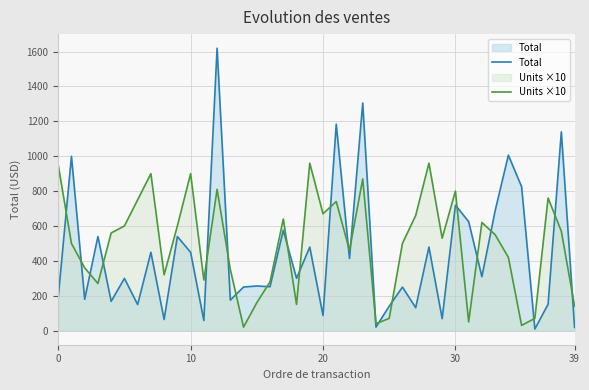

What is the highest value of the Total series?

1619.2